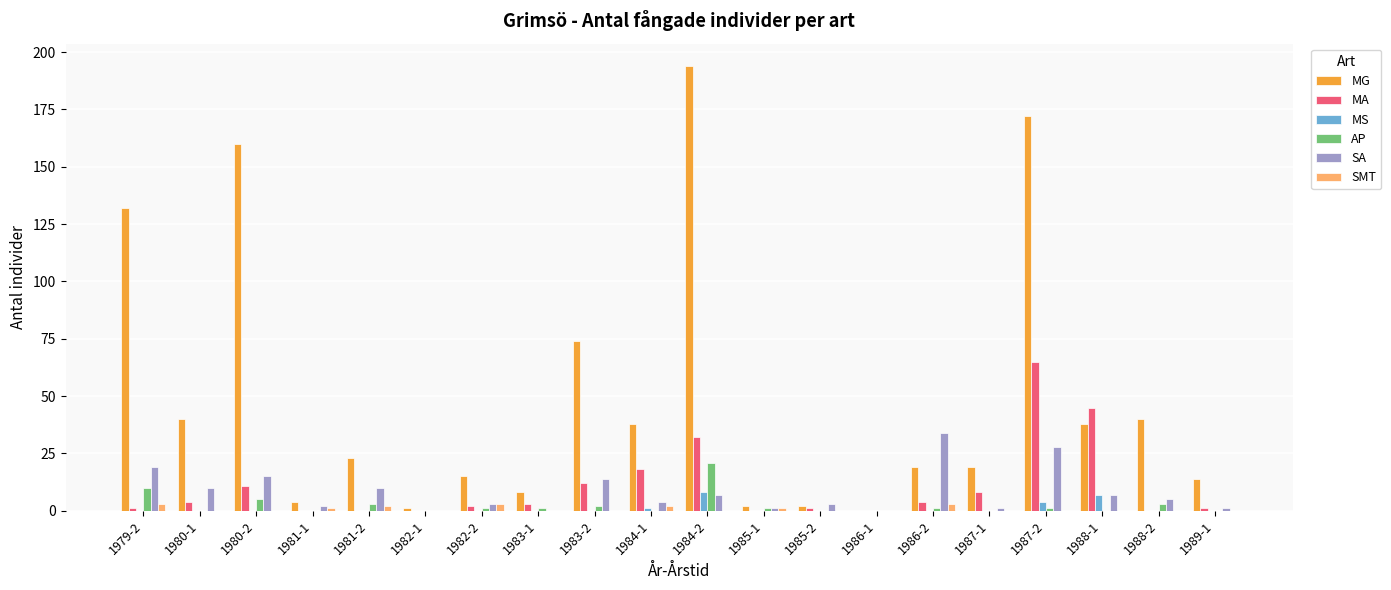

What is the average value of the SMT series?

1